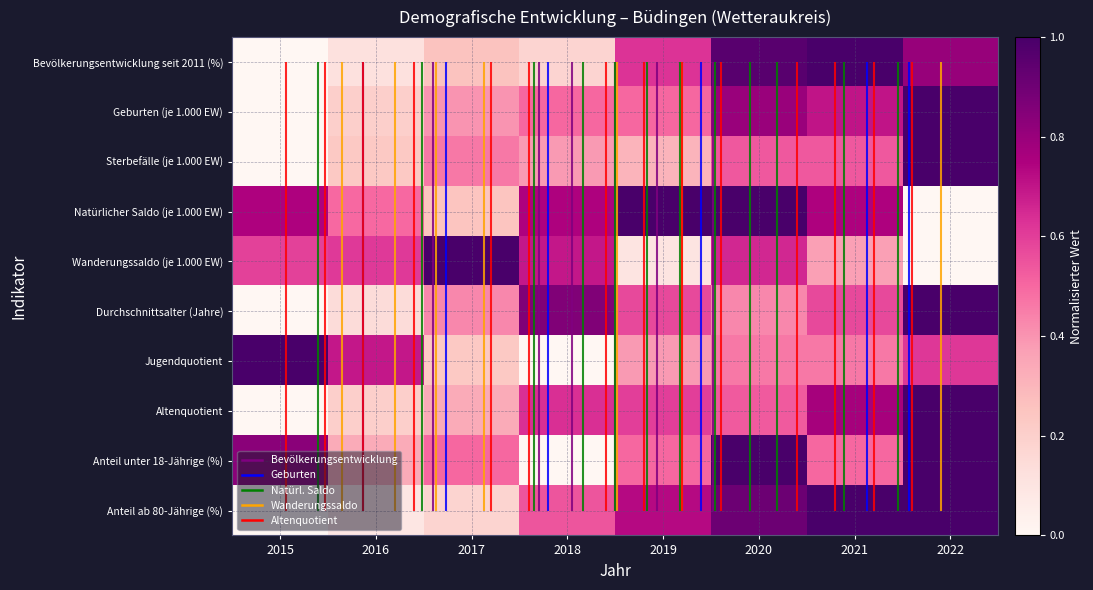

Rank the series by their maximum value, from lowest to highest.

Bevölkerungsentwicklung seit 2011 (%), Geburten (je 1.000 EW), Sterbefälle (je 1.000 EW), Natürlicher Saldo (je 1.000 EW), Wanderungssaldo (je 1.000 EW), Durchschnittsalter (Jahre), Jugendquotient, Altenquotient, Anteil unter 18-Jährige (%), Anteil ab 80-Jährige (%)